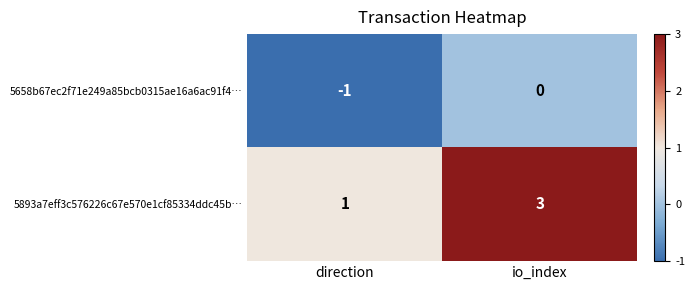

Which series changed the most between direction and io_index?

5893a7eff3c576226c67e570e1cf85334ddc45b…